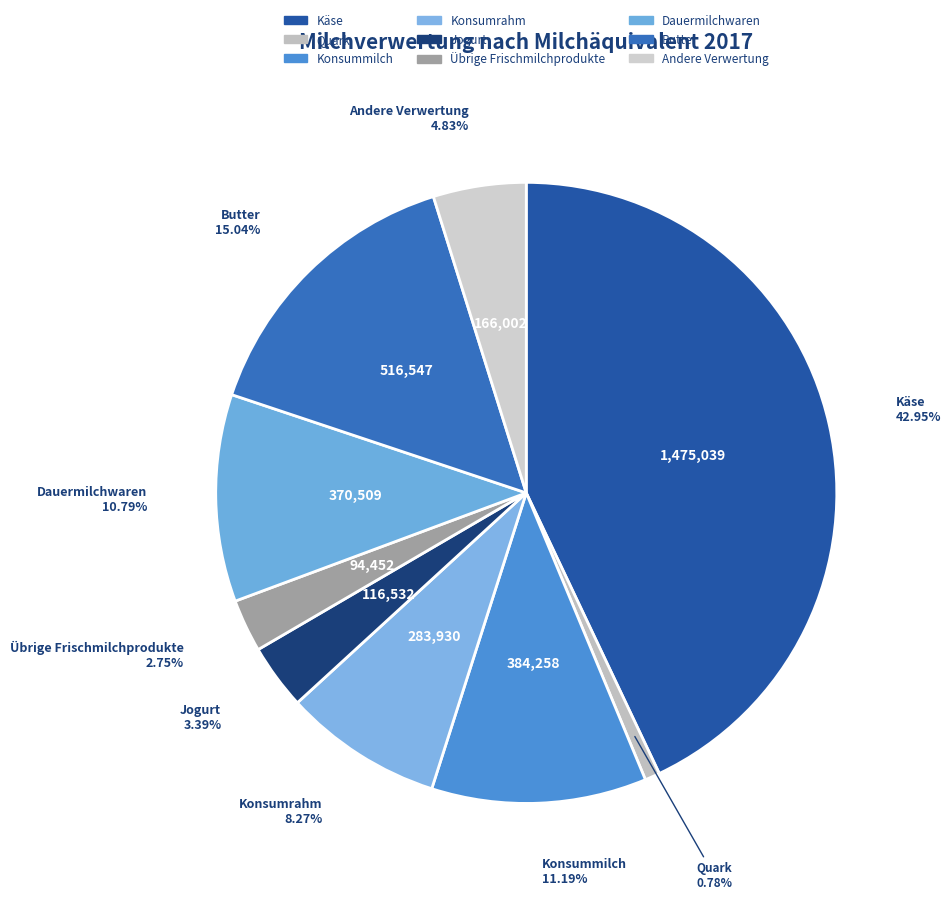

How many slices are in this pie chart?

9